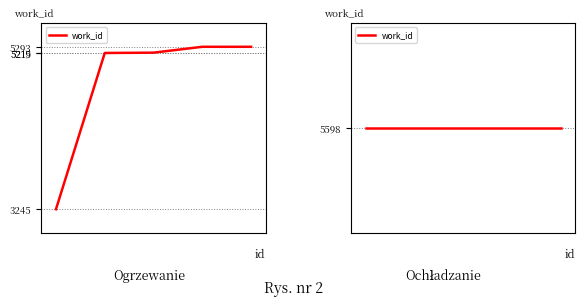

Does the chart have visible grid lines?

No